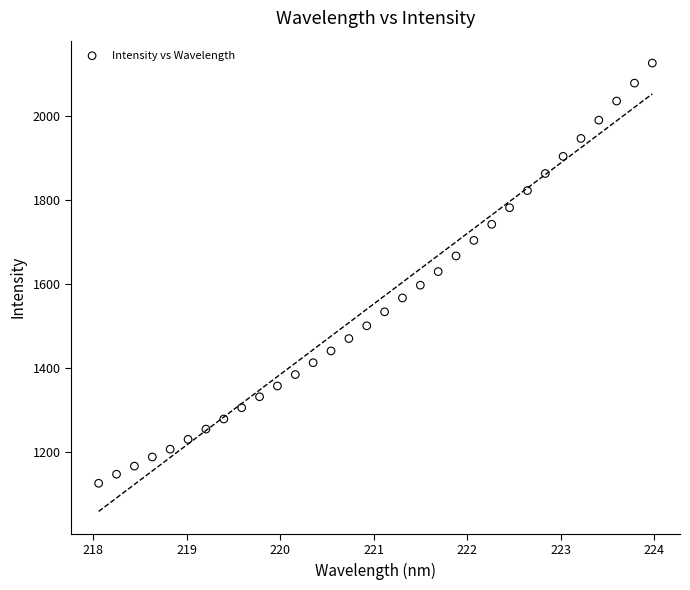

What is the range of Y values (max minus min)?

1001.7